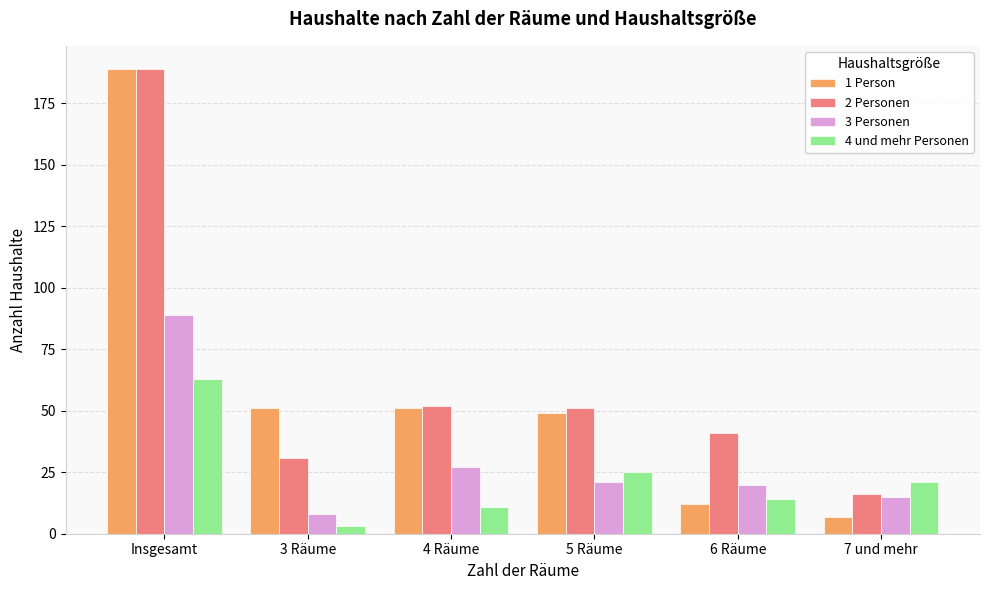

The 3 Personen series shows 41 at 4 Räume. True or false?

False